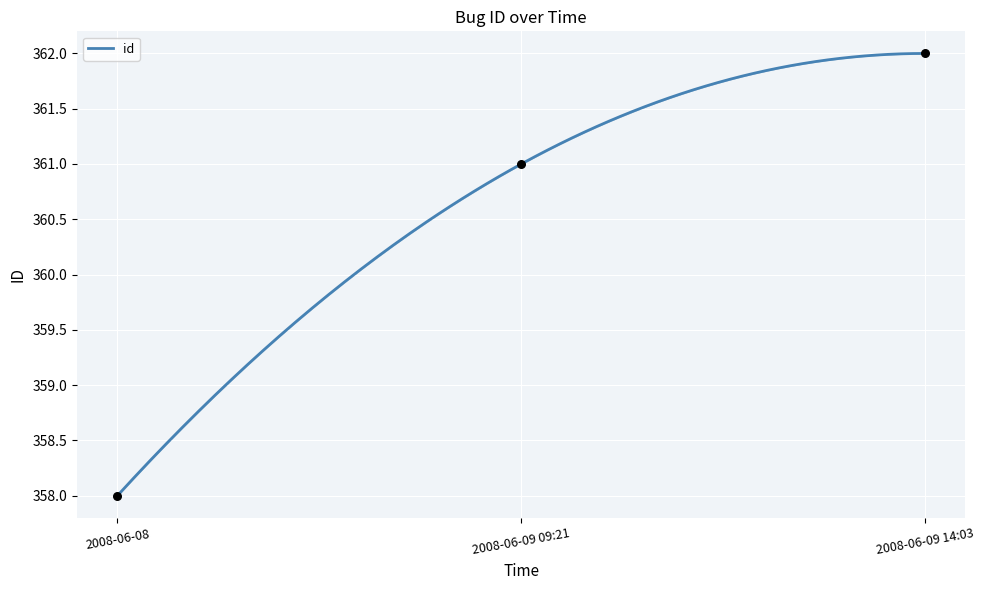

Which has a higher value, 2008-06-08 or 2008-06-09 14:03?

2008-06-09 14:03